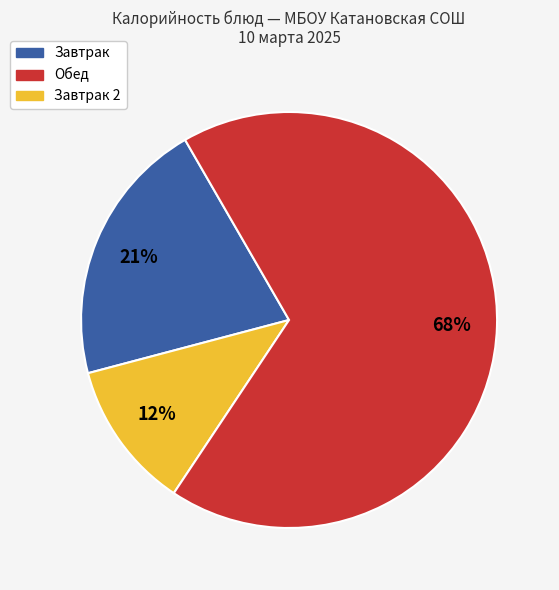

To the nearest percent, what is the average slice percentage?

33%